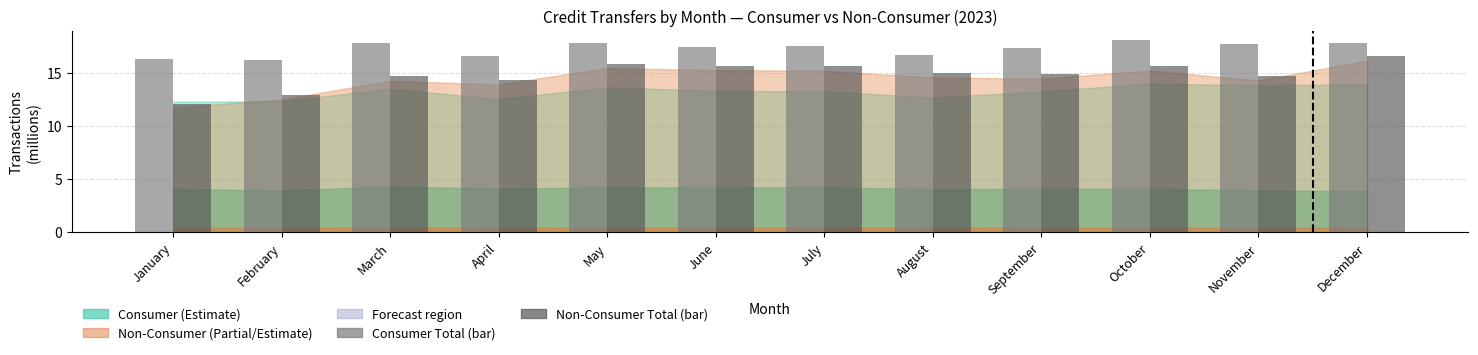

What is the smallest value displayed?

12.1